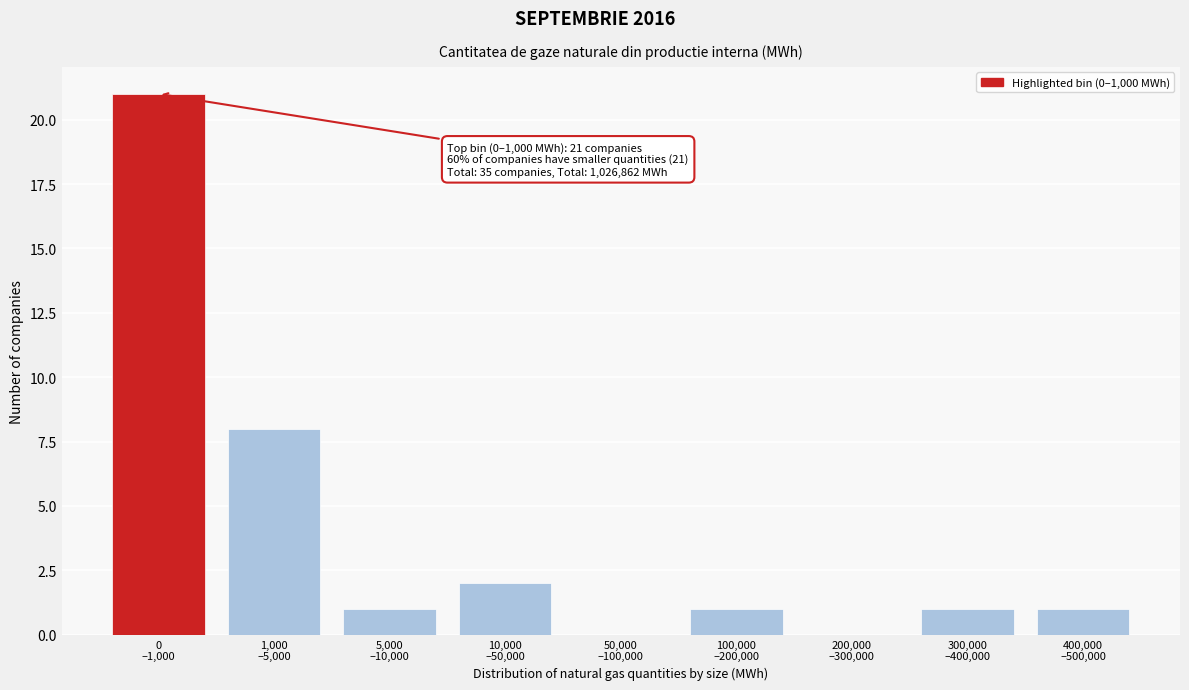

What is the sum of all values?

35